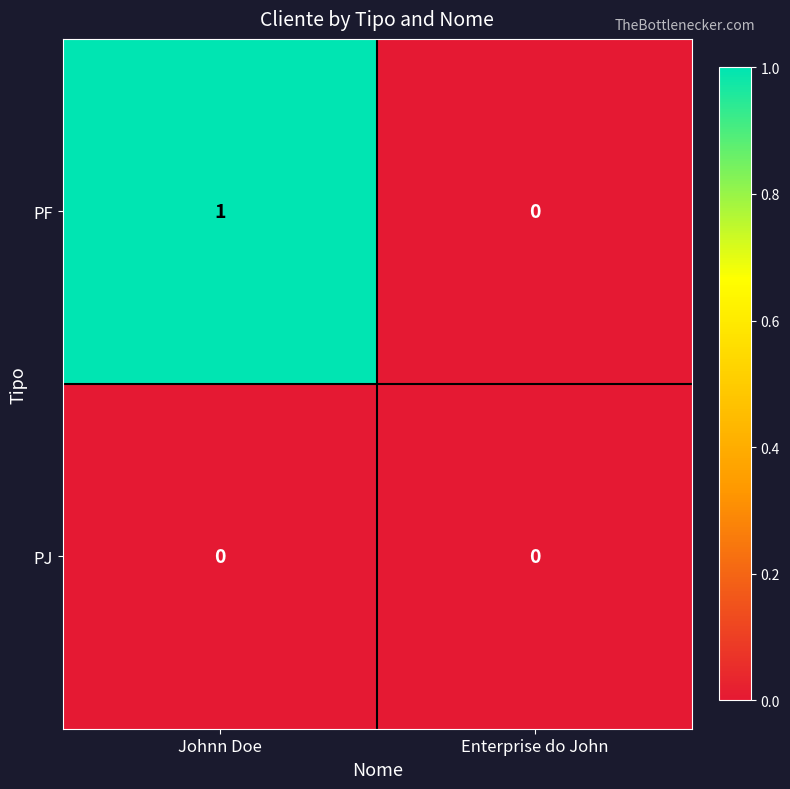

List the labels in order of PF value, largest first.

Johnn Doe, Enterprise do John